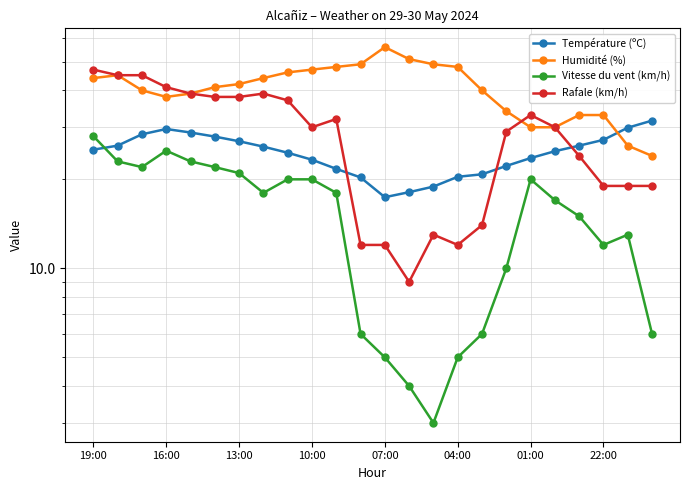

The value of Température (ºC) at 17 is 22.2. True or false?

True